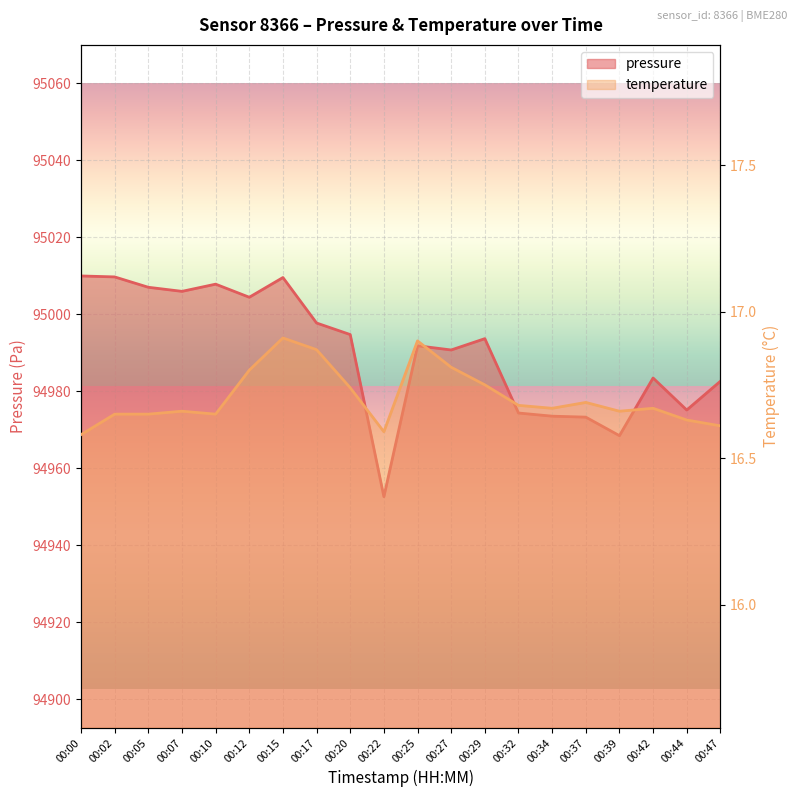

Where is the first local maximum for temperature?

00:07